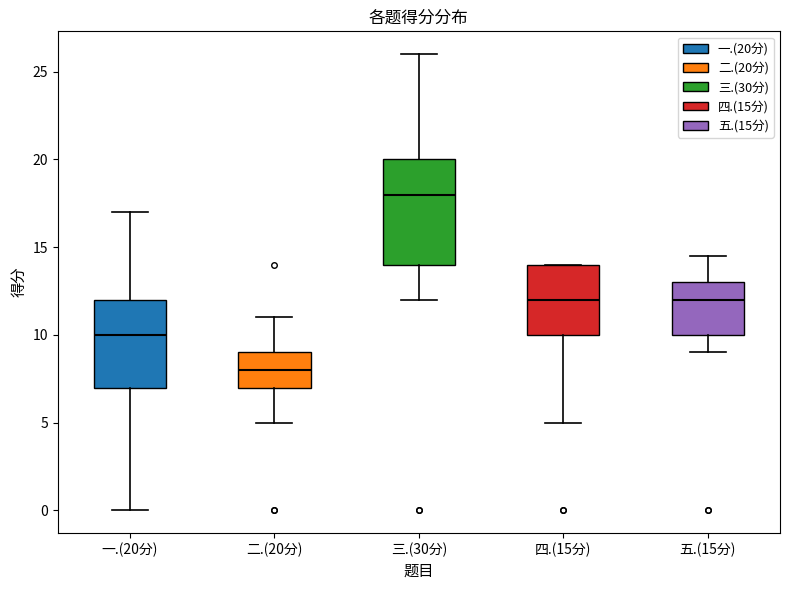

Which box is the tallest, from its lower edge to its upper edge?

三.(30分)